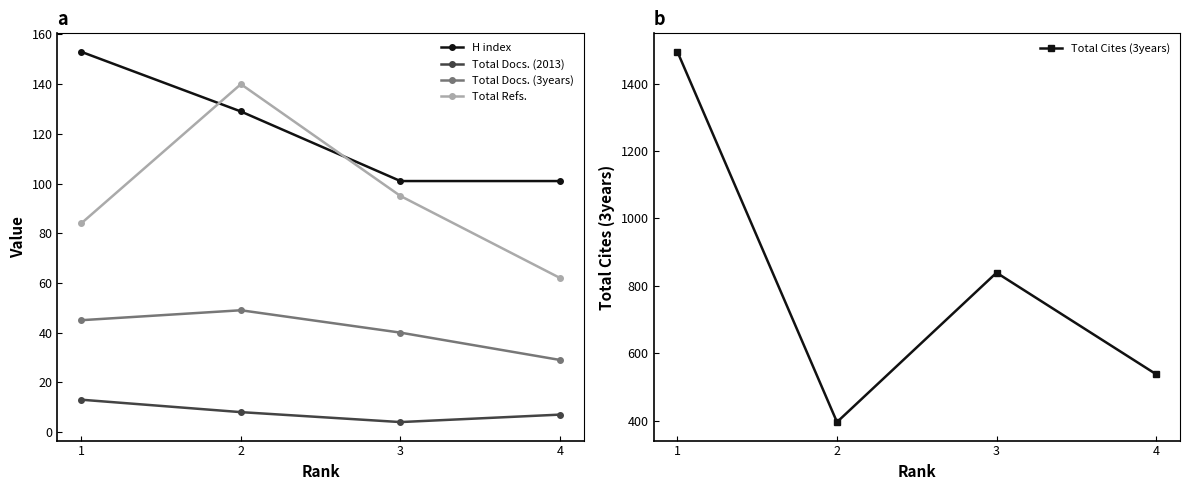

Where does the Total Refs. series first go above 95?

2